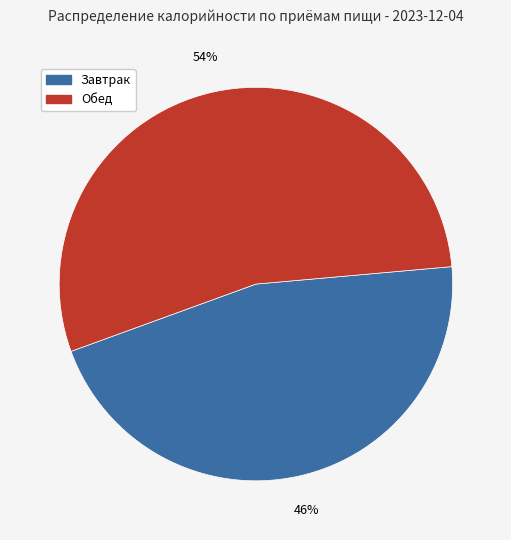

Is there any slice that represents more than half of the pie?

Yes